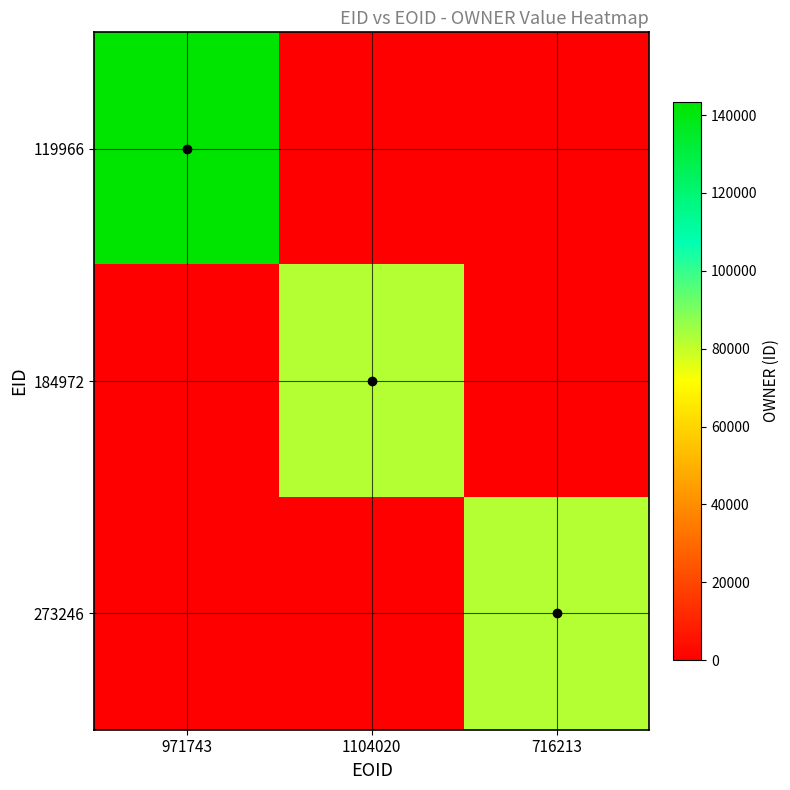

Which series changed the most between 971743 and 716213?

119966